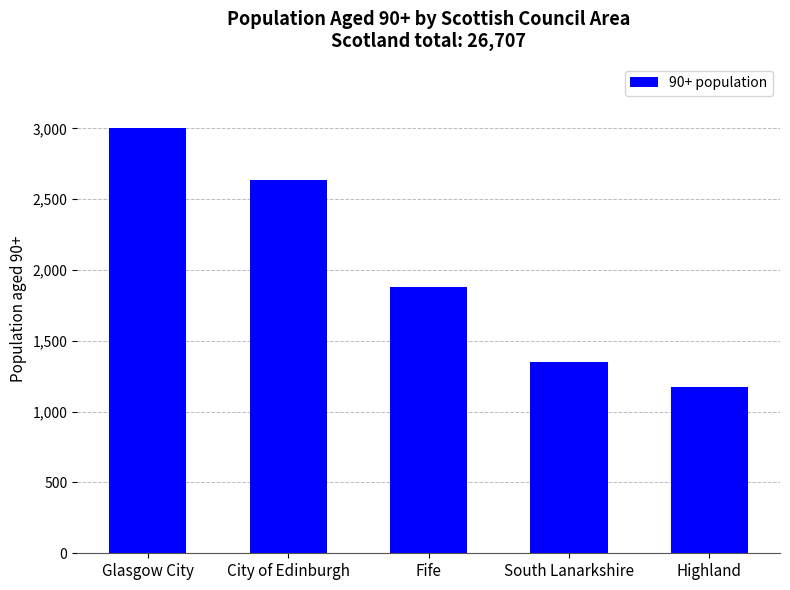

Which label corresponds to the largest value in the chart?

Glasgow City